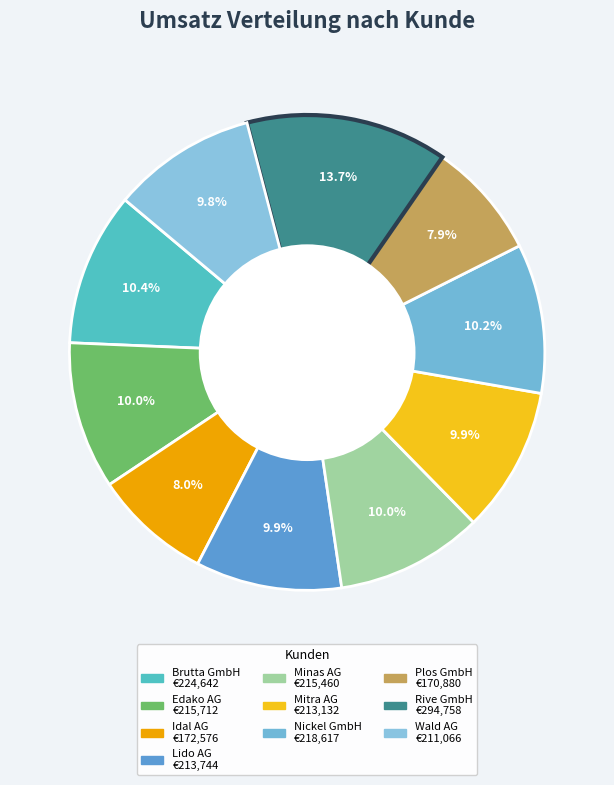

What percentage is NOT represented by Wald AG?

90.2%